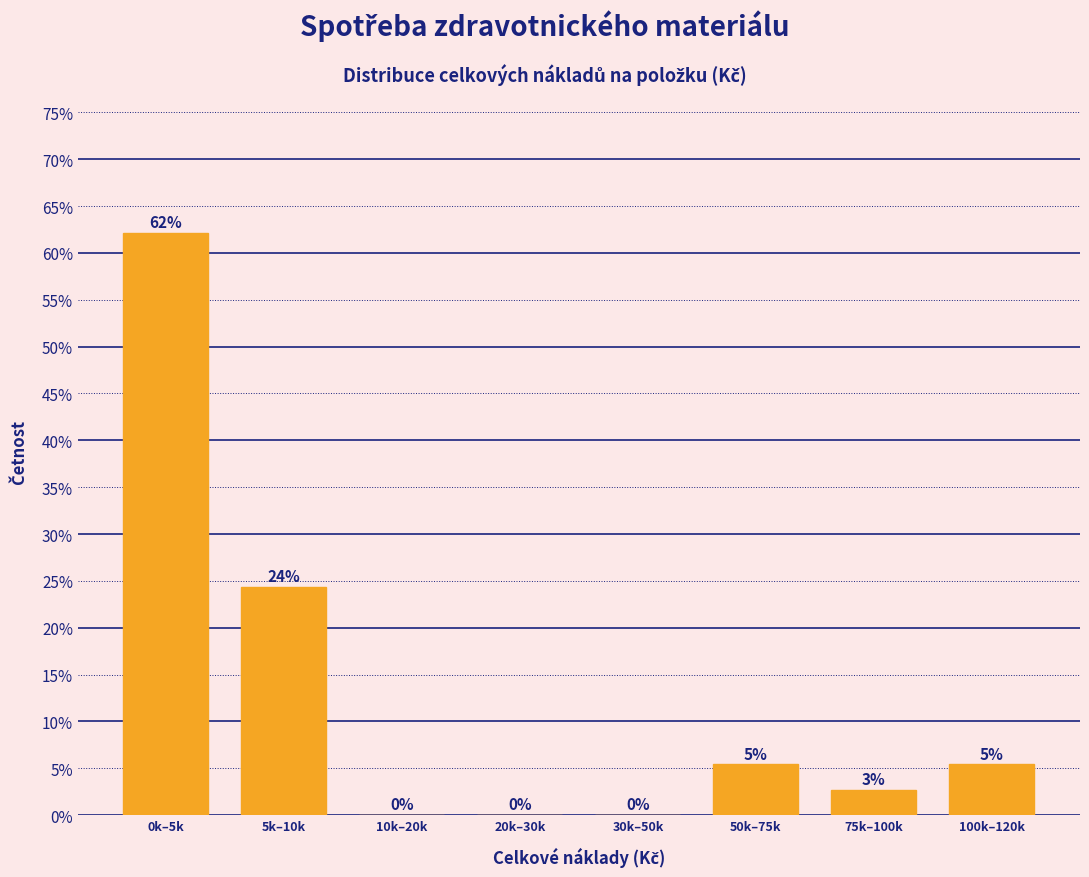

At which label is the value closest to 31?

5k–10k